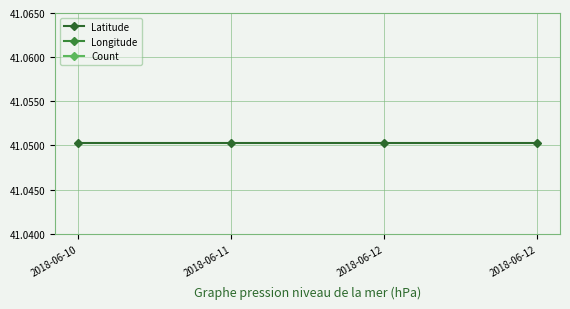

Reading left to right, transcribe all the data shown in this chart.

Latitude: 2018-06-10=41.1	2018-06-11=41.1	2018-06-12=41.1	2018-06-12=41.1
Longitude: 2018-06-10=-92.0	2018-06-11=-92.0	2018-06-12=-92.0	2018-06-12=-92.0
Count: 2018-06-10=1.0	2018-06-11=1.0	2018-06-12=1.0	2018-06-12=1.0